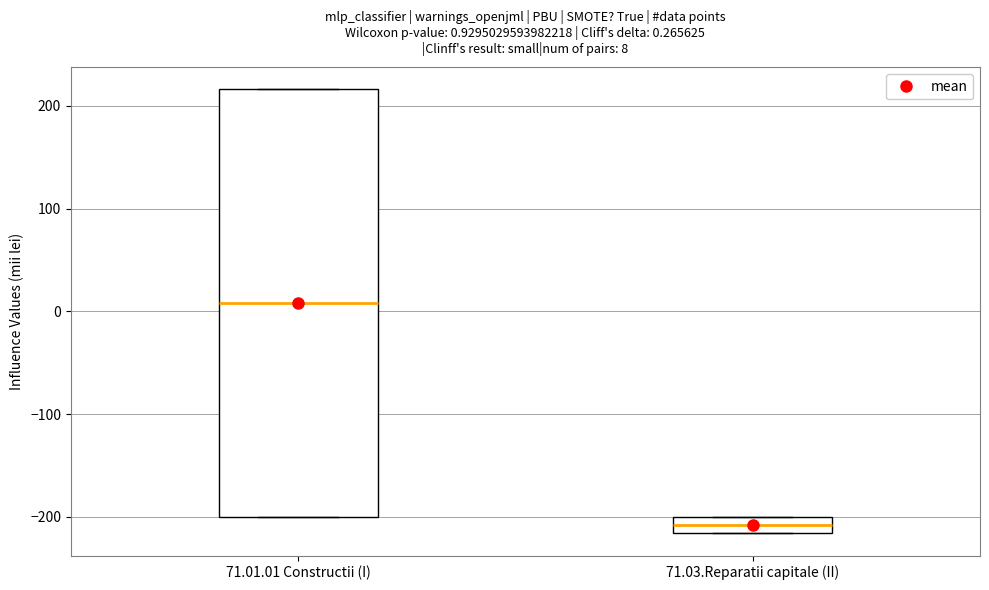

Comparing the boxes themselves (not the whiskers), which one is the tallest?

71.01.01 Constructii (I)